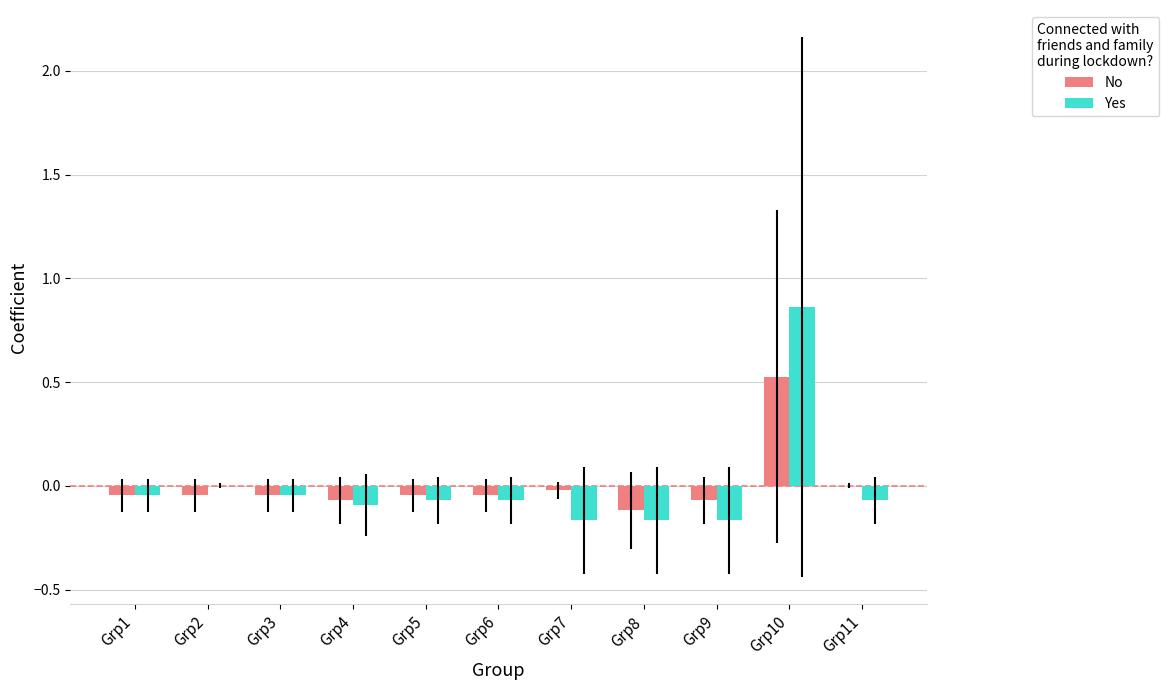

Is the value of Yes at Grp8 greater than the value of No at Grp1?

No